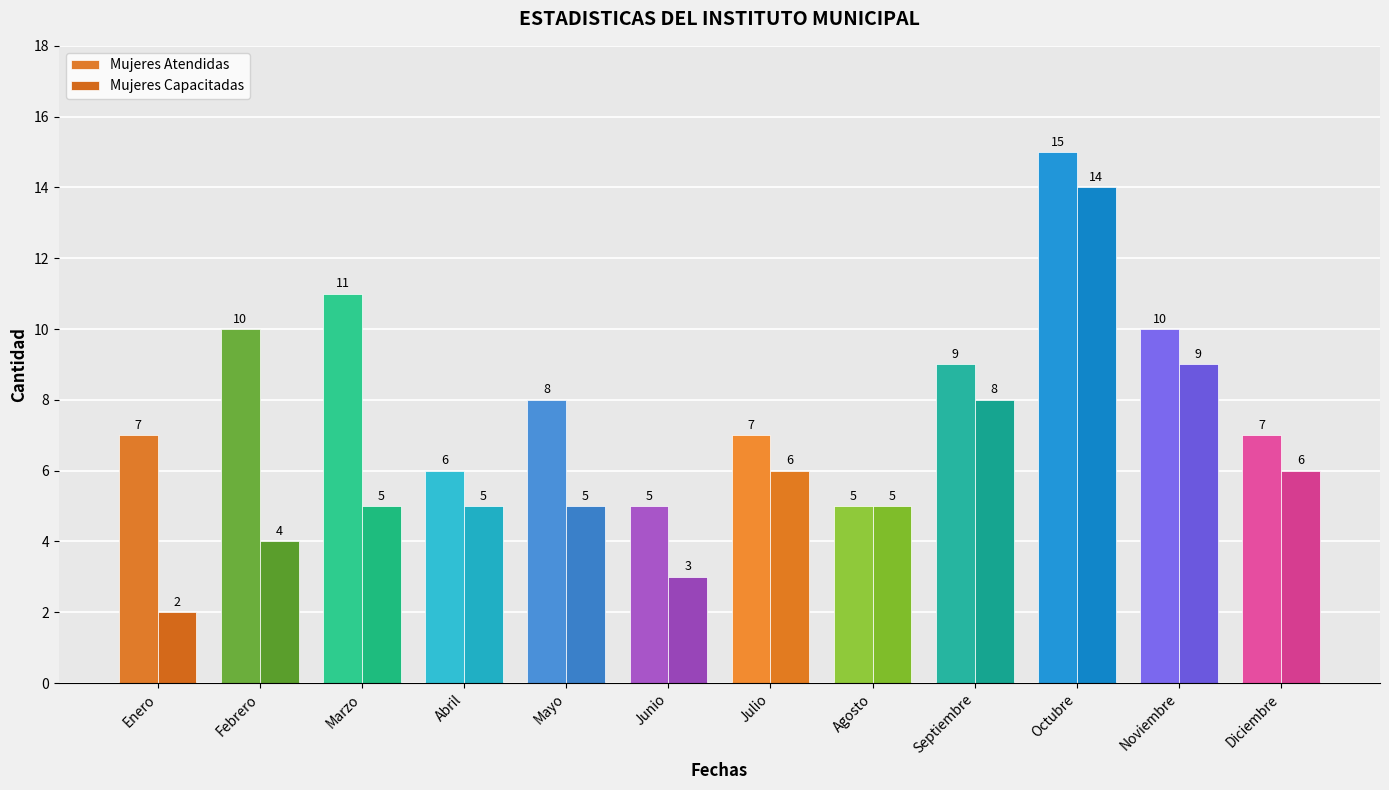

At which label is Mujeres Capacitadas closest to 8?

Septiembre